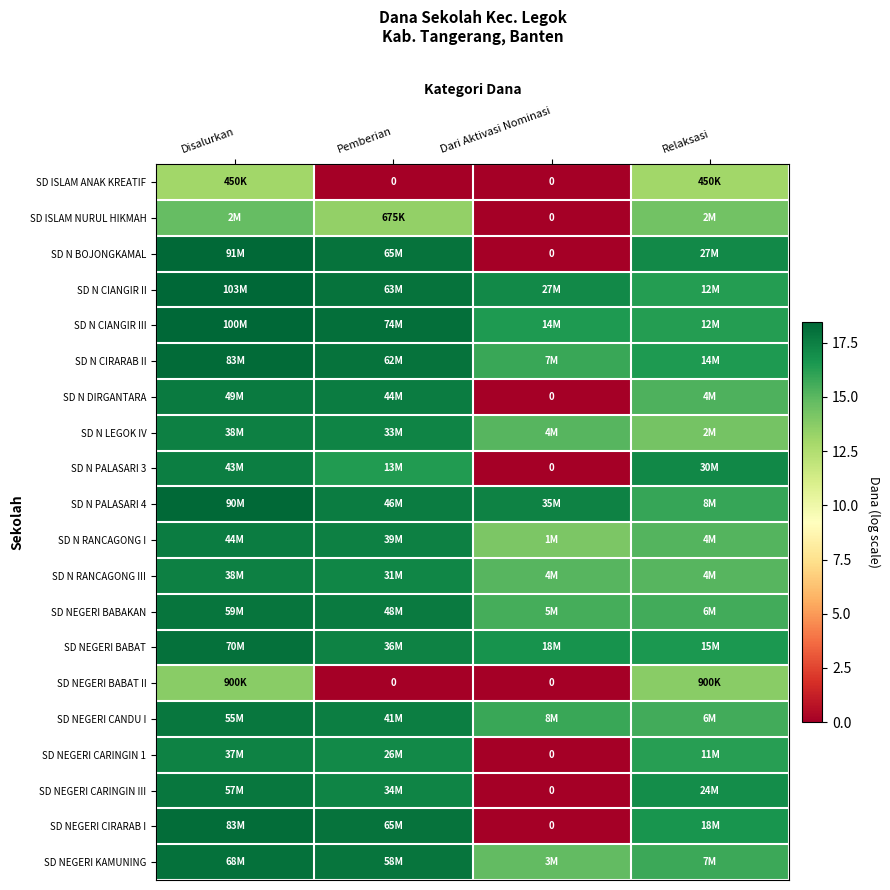

Where is SD N PALASARI 3 nearest to the value 8?

Dari Aktivasi Nominasi